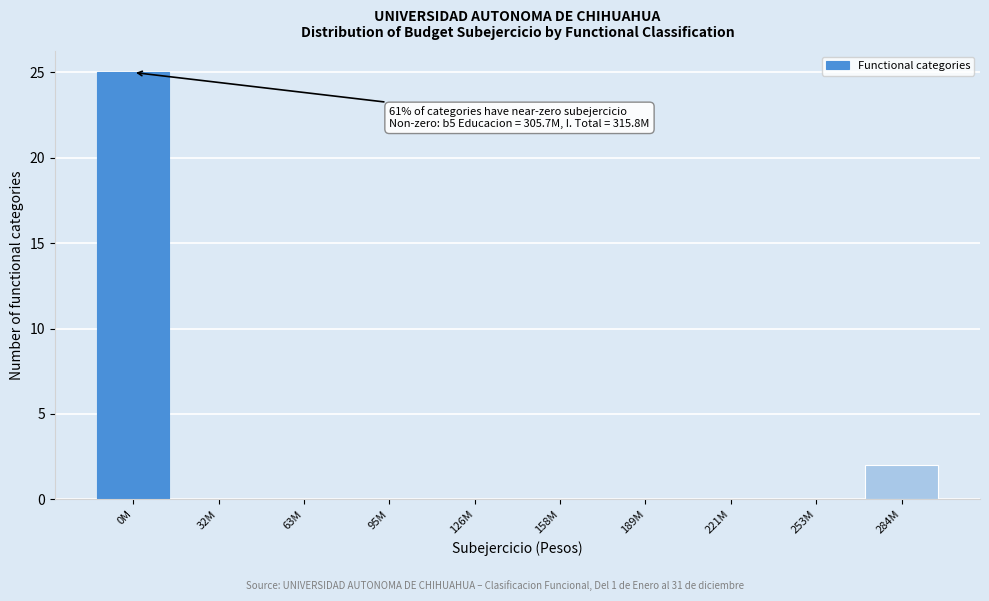

Reading left to right, transcribe all the data shown in this chart.

0M=25	32M=0	63M=0	95M=0	126M=0	158M=0	189M=0	221M=0	253M=0	284M=2